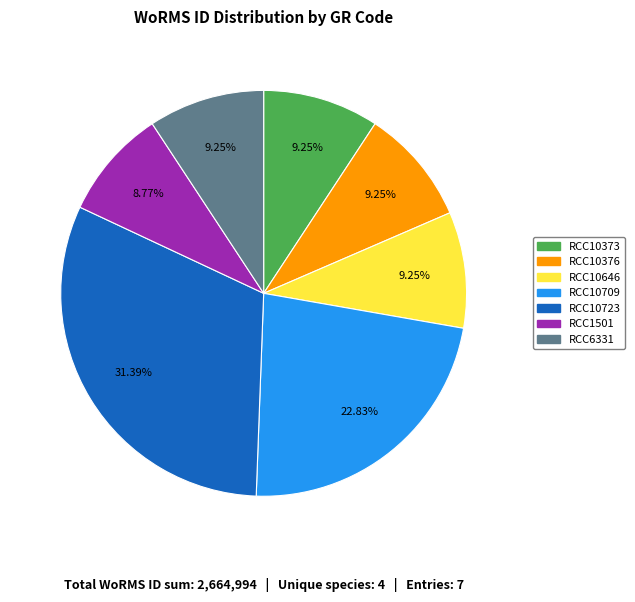

True or false: RCC10646 accounts for 9% of the total.

True